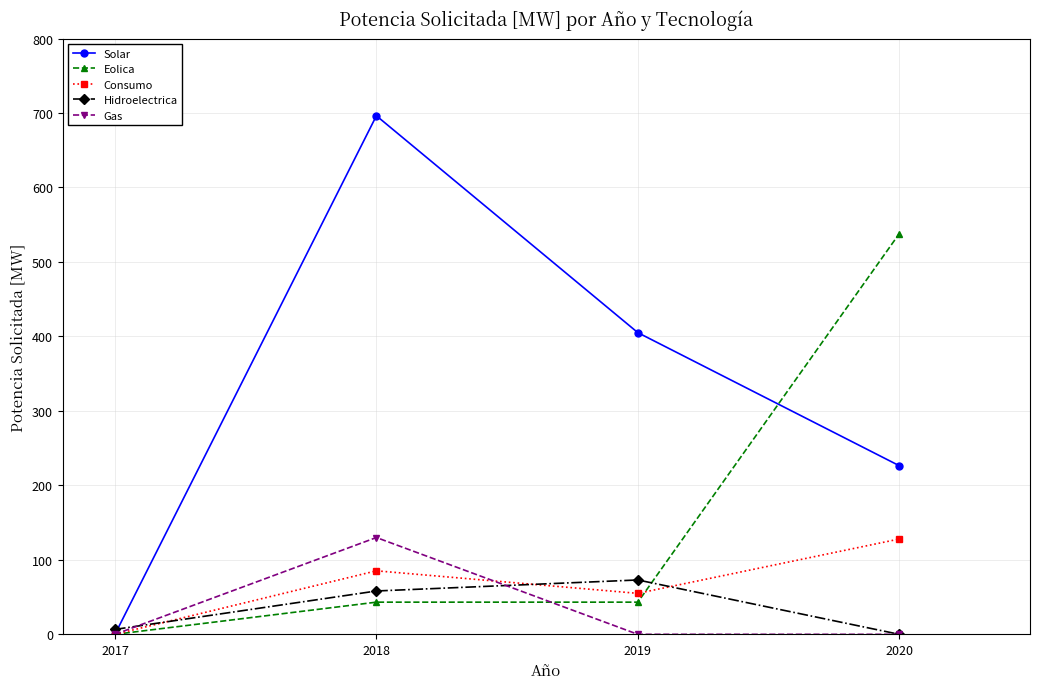

Reading left to right, list all the values displayed in this chart.

Solar: 0.0	696.3	405.1	226.4
Eolica: 0.0	43.2	43.2	538.0
Consumo: 0.0	85.3	55.0	128.0
Hidroelectrica: 6.6	58.2	73.0	0.0
Gas: 0.0	130.0	0.0	0.0